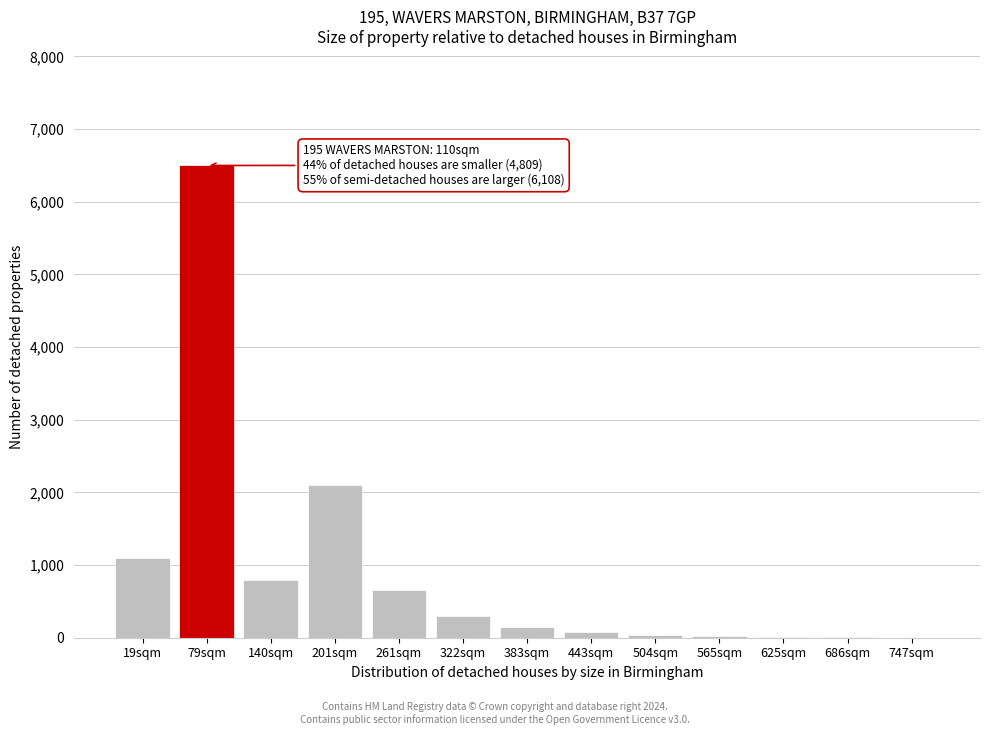

The value at 322sqm is 300. True or false?

True